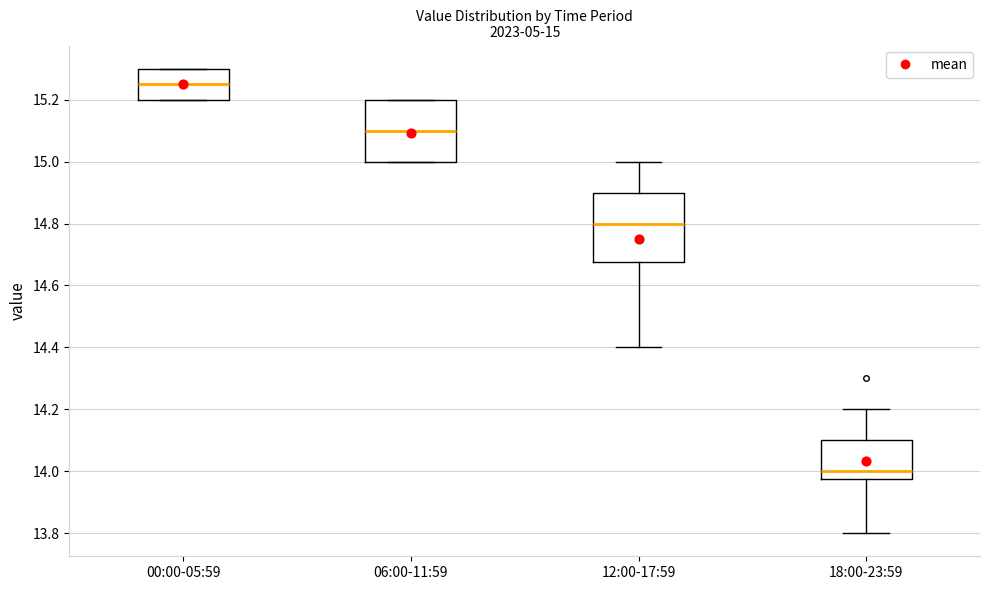

Which box's median line is the highest?

00:00-05:59